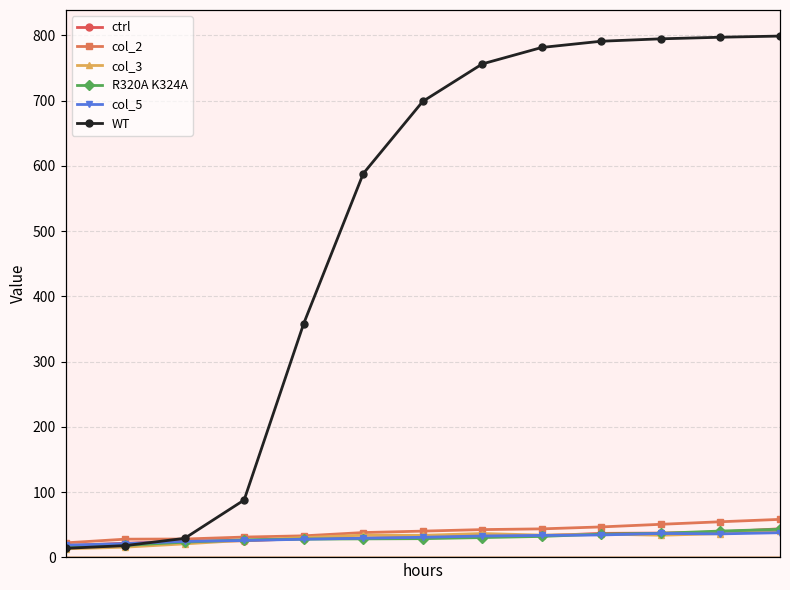

Count the number of data series in this chart.

6